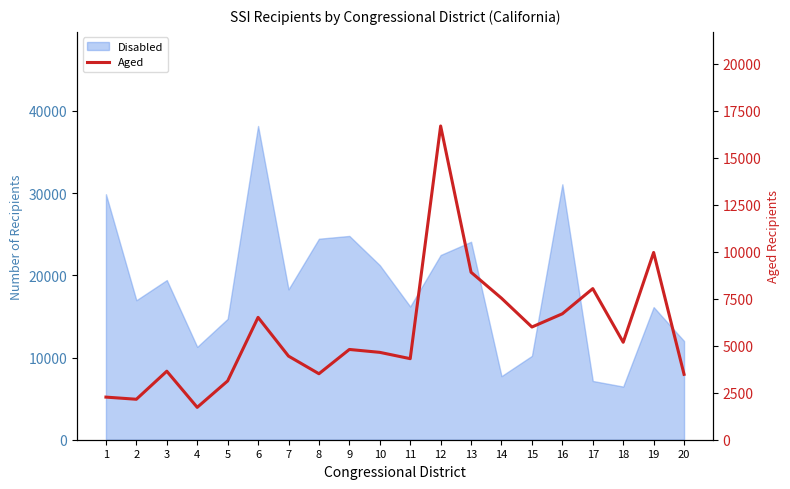

At which label does the data first exceed 4802?

6